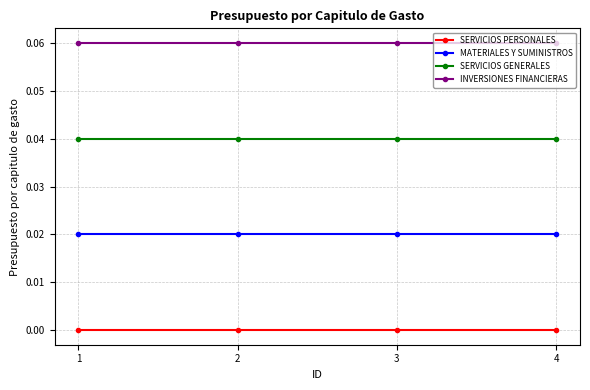

Does the chart have visible grid lines?

Yes